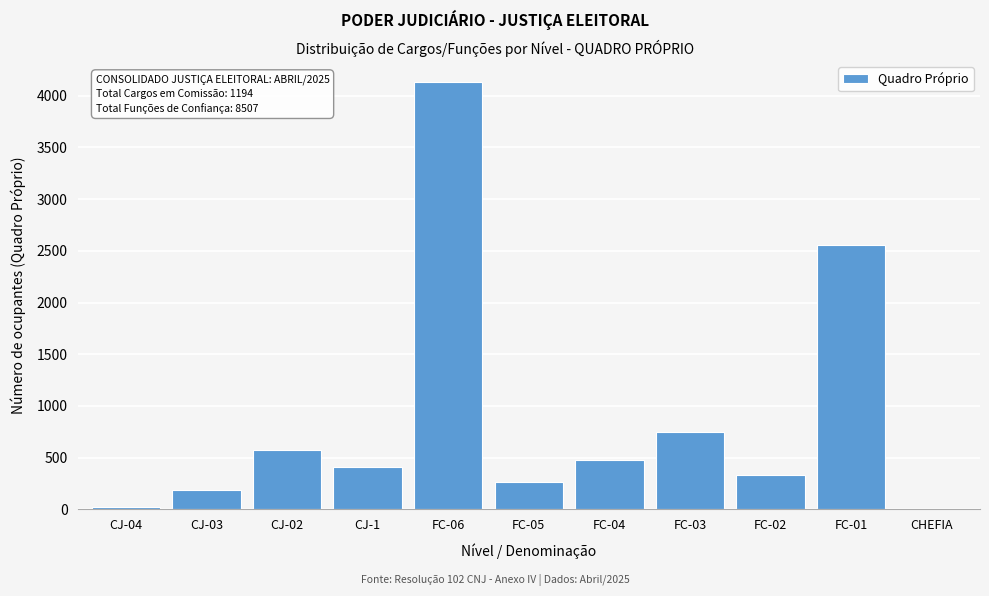

Reading right to left, transcribe all the data shown in this chart.

CHEFIA=0	FC-01=2553	FC-02=335	FC-03=745	FC-04=476	FC-05=269	FC-06=4129	CJ-1=413	CJ-02=571	CJ-03=188	CJ-04=22